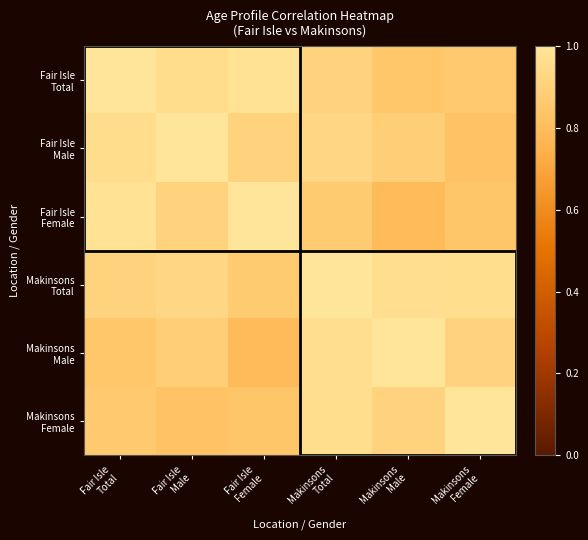

Count the number of categories in the chart.

6